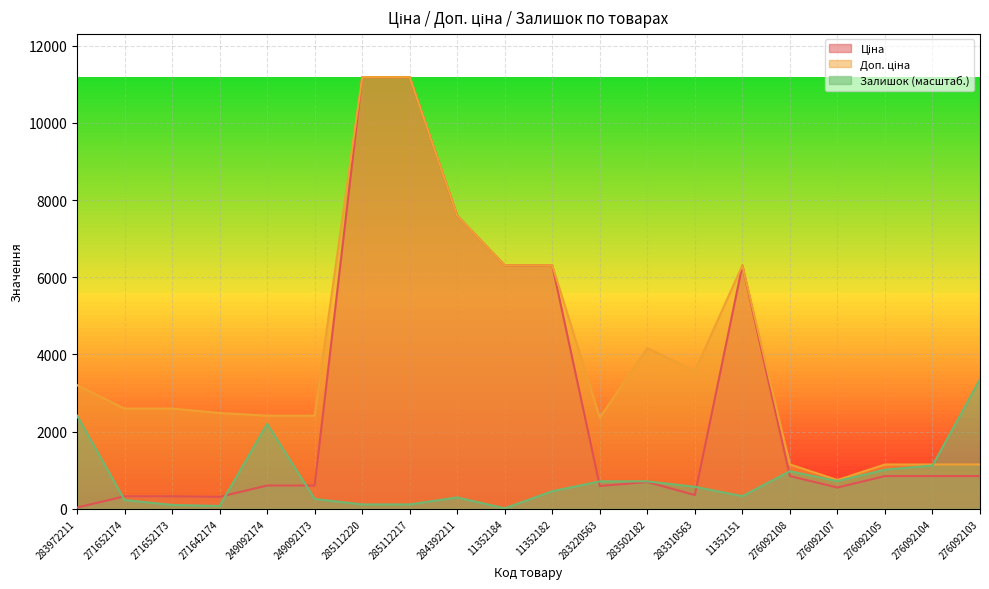

Rank the series by their average value, from highest to lowest.

Доп. ціна, Ціна, Залишок